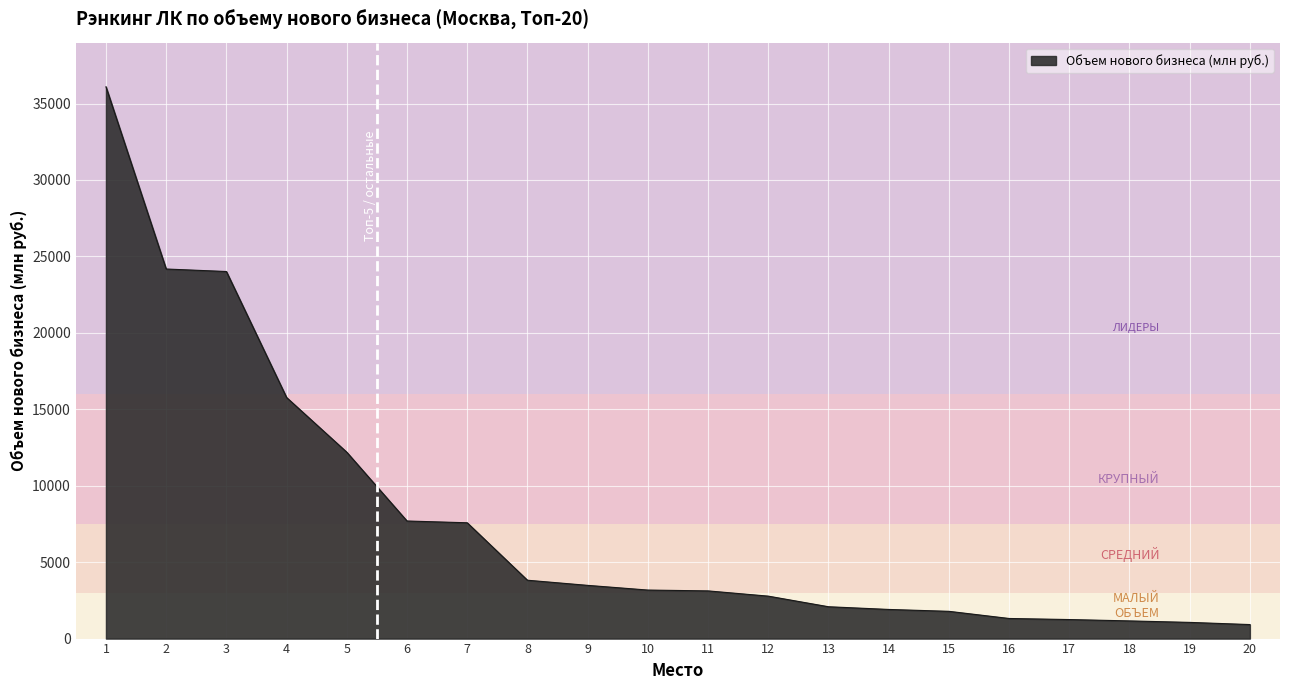

What is the change in value from 5 to 17?

-10944.7